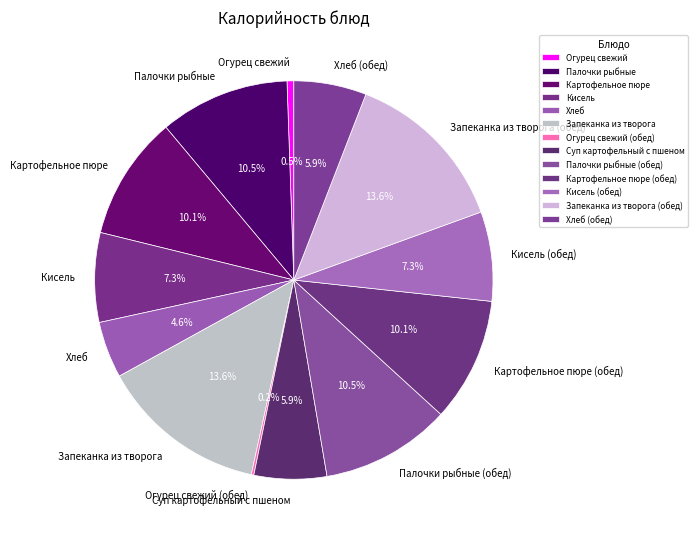

Is there a majority slice in this chart?

No